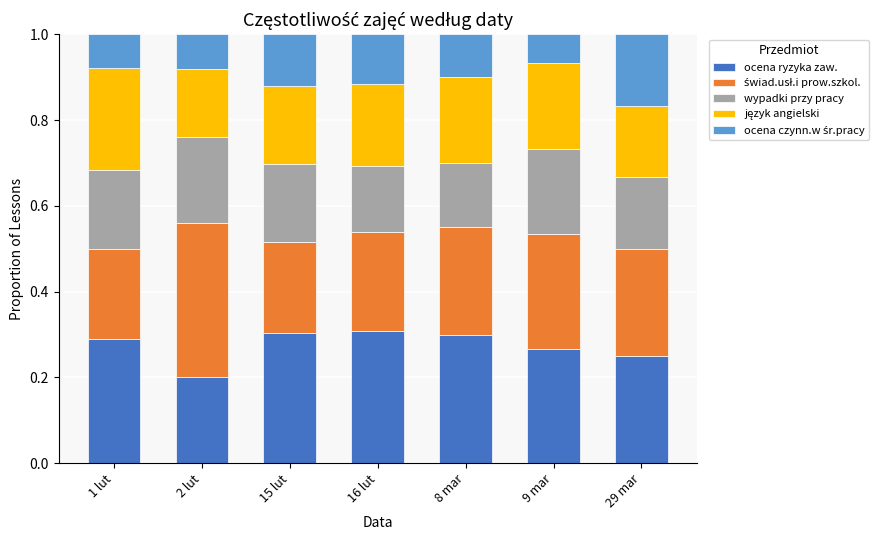

What is the total value across all series at 2 lut?

1.0